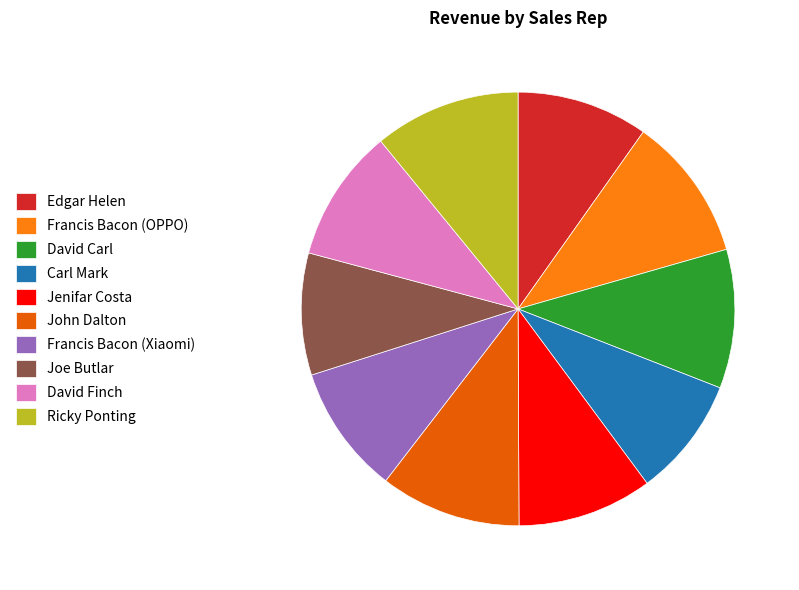

Does any single category account for the majority?

No